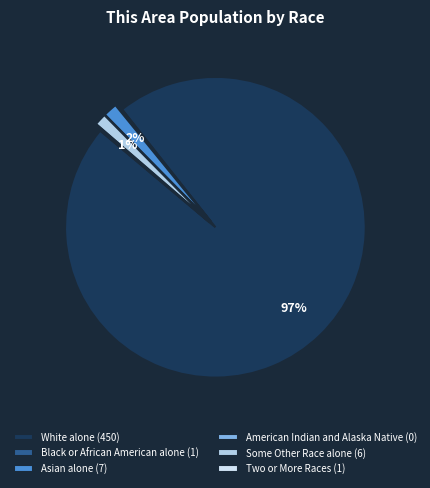

Which category accounts for the majority?

White alone